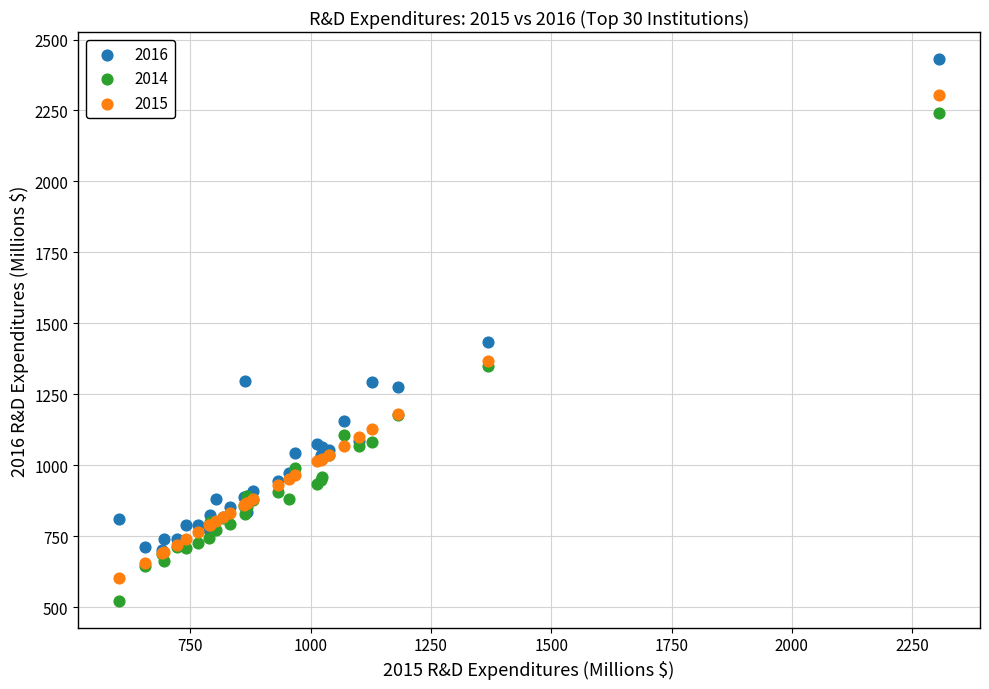

Across all series, what Y value is closest to 1477?

1436